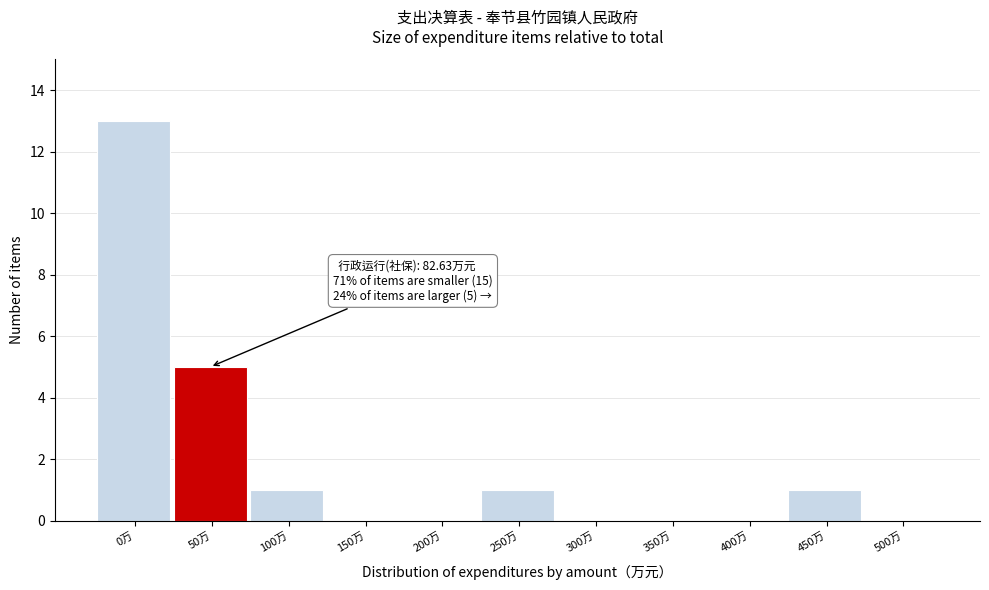

Reading left to right, list all the values displayed in this chart.

0万=13	50万=5	100万=1	150万=0	200万=0	250万=1	300万=0	350万=0	400万=0	450万=1	500万=0